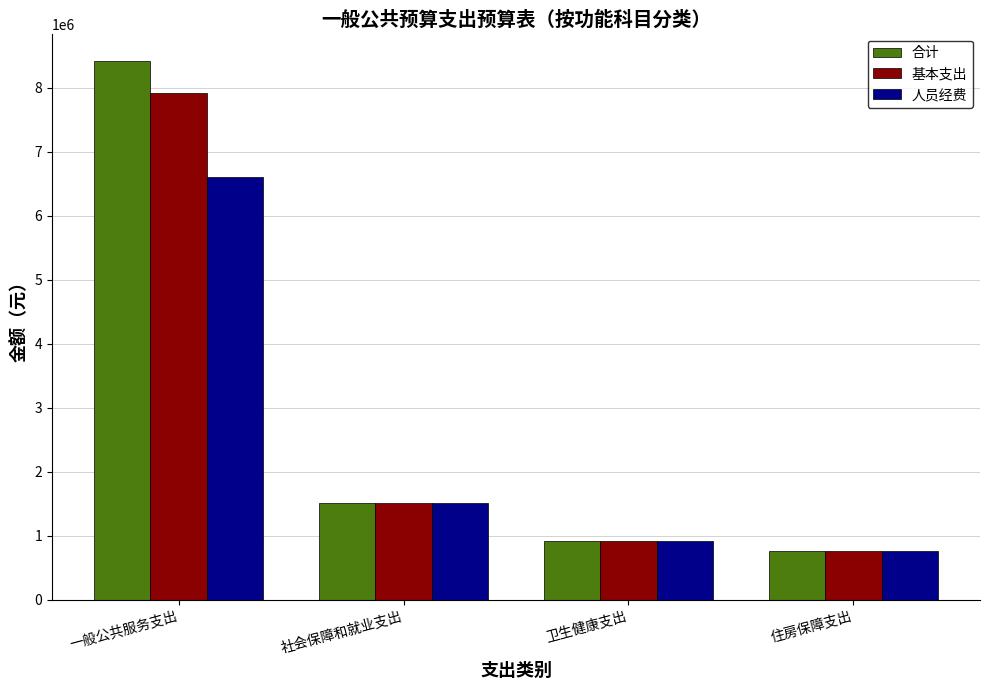

How many bars are there in each group?

3